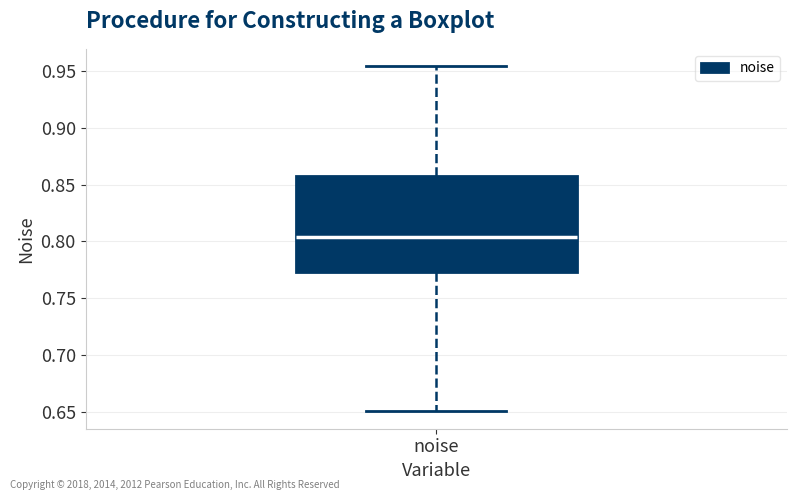

Read this box plot against the y-axis: the position of the median line, the range covered by the box, and the ends of both whiskers. The values are not printed on the chart, so give them approximately, as read against the axis.

median 0.805, box 0.775 to 0.860, whiskers 0.650 to 0.955